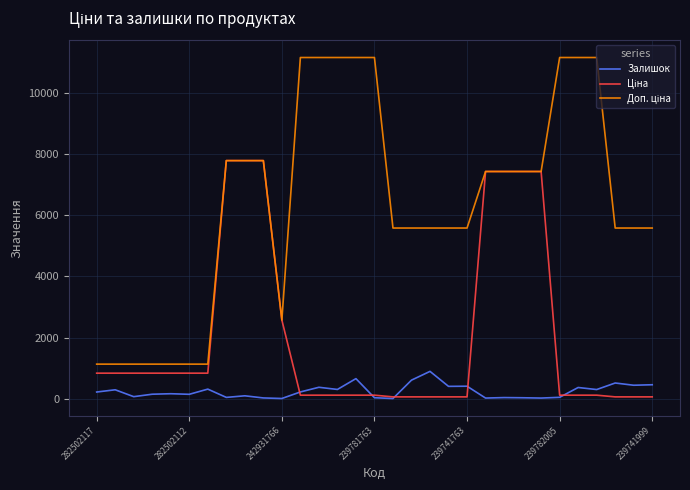

What is the greatest value displayed?

11169.0